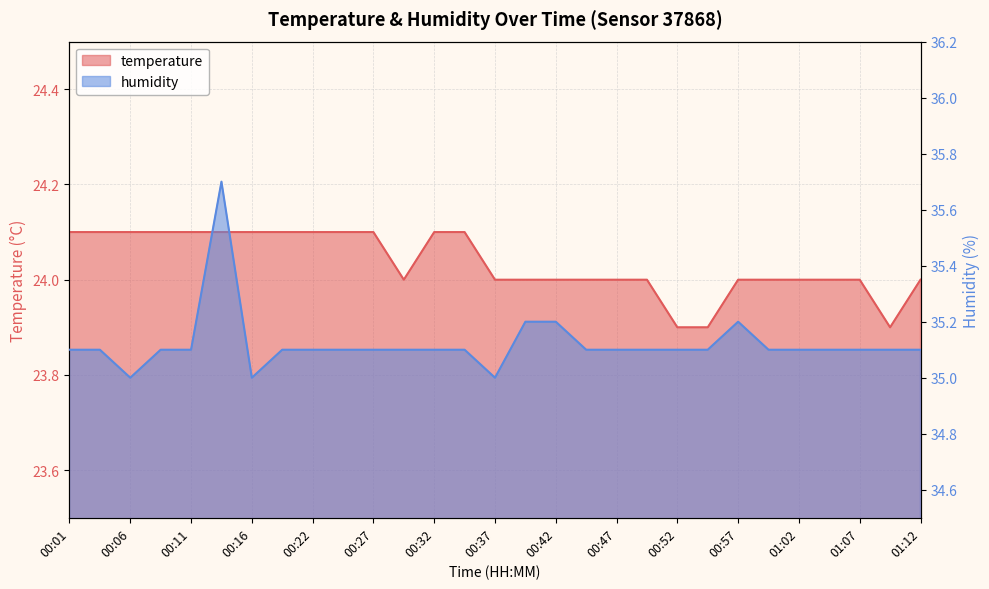

Reading right to left, extract all data points from this chart.

temperature: 01:12=24.0	01:10=23.9	01:07=24.0	01:05=24.0	01:02=24.0	01:00=24.0	00:57=24.0	00:55=23.9	00:52=23.9	00:50=24.0	00:47=24.0	00:45=24.0	00:42=24.0	00:39=24.0	00:37=24.0	00:34=24.1	00:32=24.1	00:29=24.0	00:27=24.1	00:24=24.1	00:22=24.1	00:19=24.1	00:16=24.1	00:14=24.1	00:11=24.1	00:09=24.1	00:06=24.1	00:04=24.1	00:01=24.1
humidity: 01:12=35.1	01:10=35.1	01:07=35.1	01:05=35.1	01:02=35.1	01:00=35.1	00:57=35.2	00:55=35.1	00:52=35.1	00:50=35.1	00:47=35.1	00:45=35.1	00:42=35.2	00:39=35.2	00:37=35.0	00:34=35.1	00:32=35.1	00:29=35.1	00:27=35.1	00:24=35.1	00:22=35.1	00:19=35.1	00:16=35.0	00:14=35.7	00:11=35.1	00:09=35.1	00:06=35.0	00:04=35.1	00:01=35.1